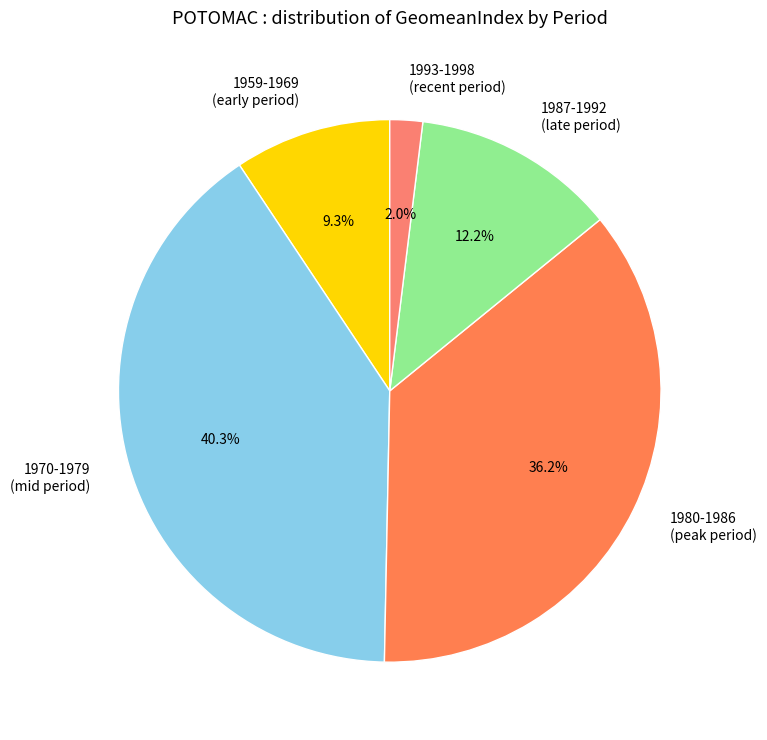

Is there a majority slice in this chart?

No